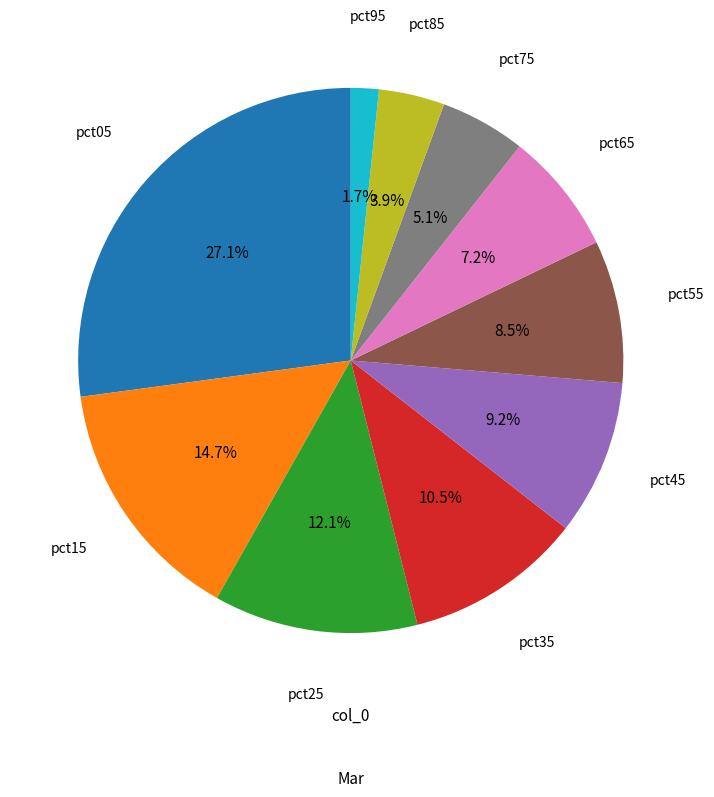

Is it true that pct75 is 1% of the pie?

False